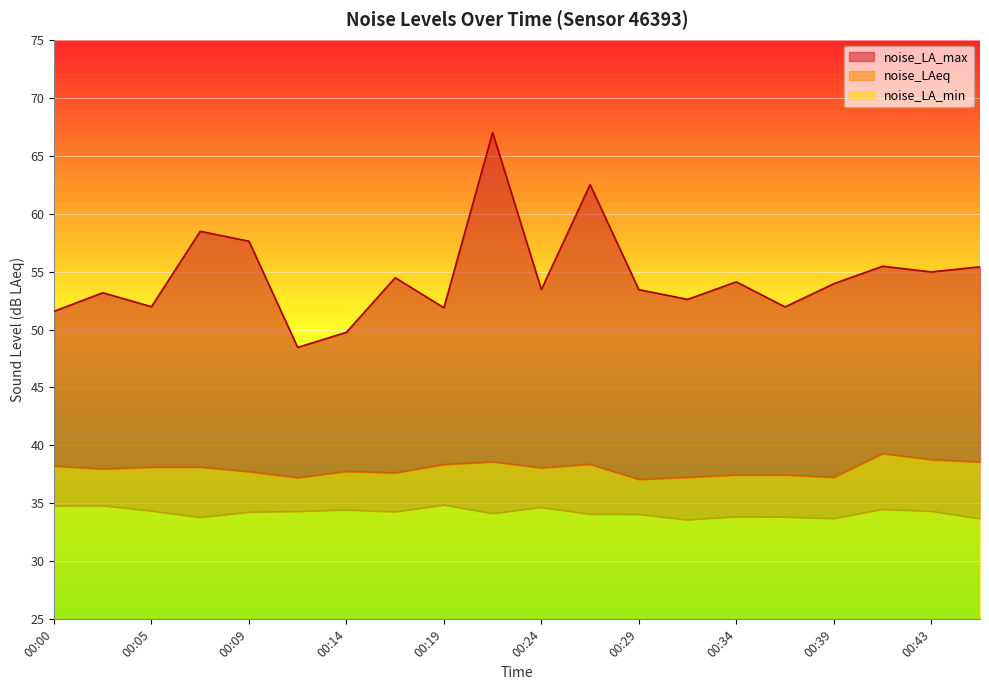

Reading right to left, transcribe all the data shown in this chart.

noise_LA_max: 55.4	55.0	55.5	54.0	52.0	54.1	52.6	53.4	62.5	53.5	67.0	51.9	54.5	49.8	48.5	57.6	58.5	52.0	53.2	51.6
noise_LAeq: 38.6	38.8	39.3	37.2	37.5	37.5	37.2	37.1	38.4	38.1	38.6	38.4	37.6	37.8	37.2	37.7	38.1	38.1	38.0	38.2
noise_LA_min: 33.7	34.3	34.5	33.7	33.8	33.8	33.6	34.0	34.1	34.6	34.1	34.9	34.3	34.4	34.3	34.2	33.8	34.3	34.8	34.8